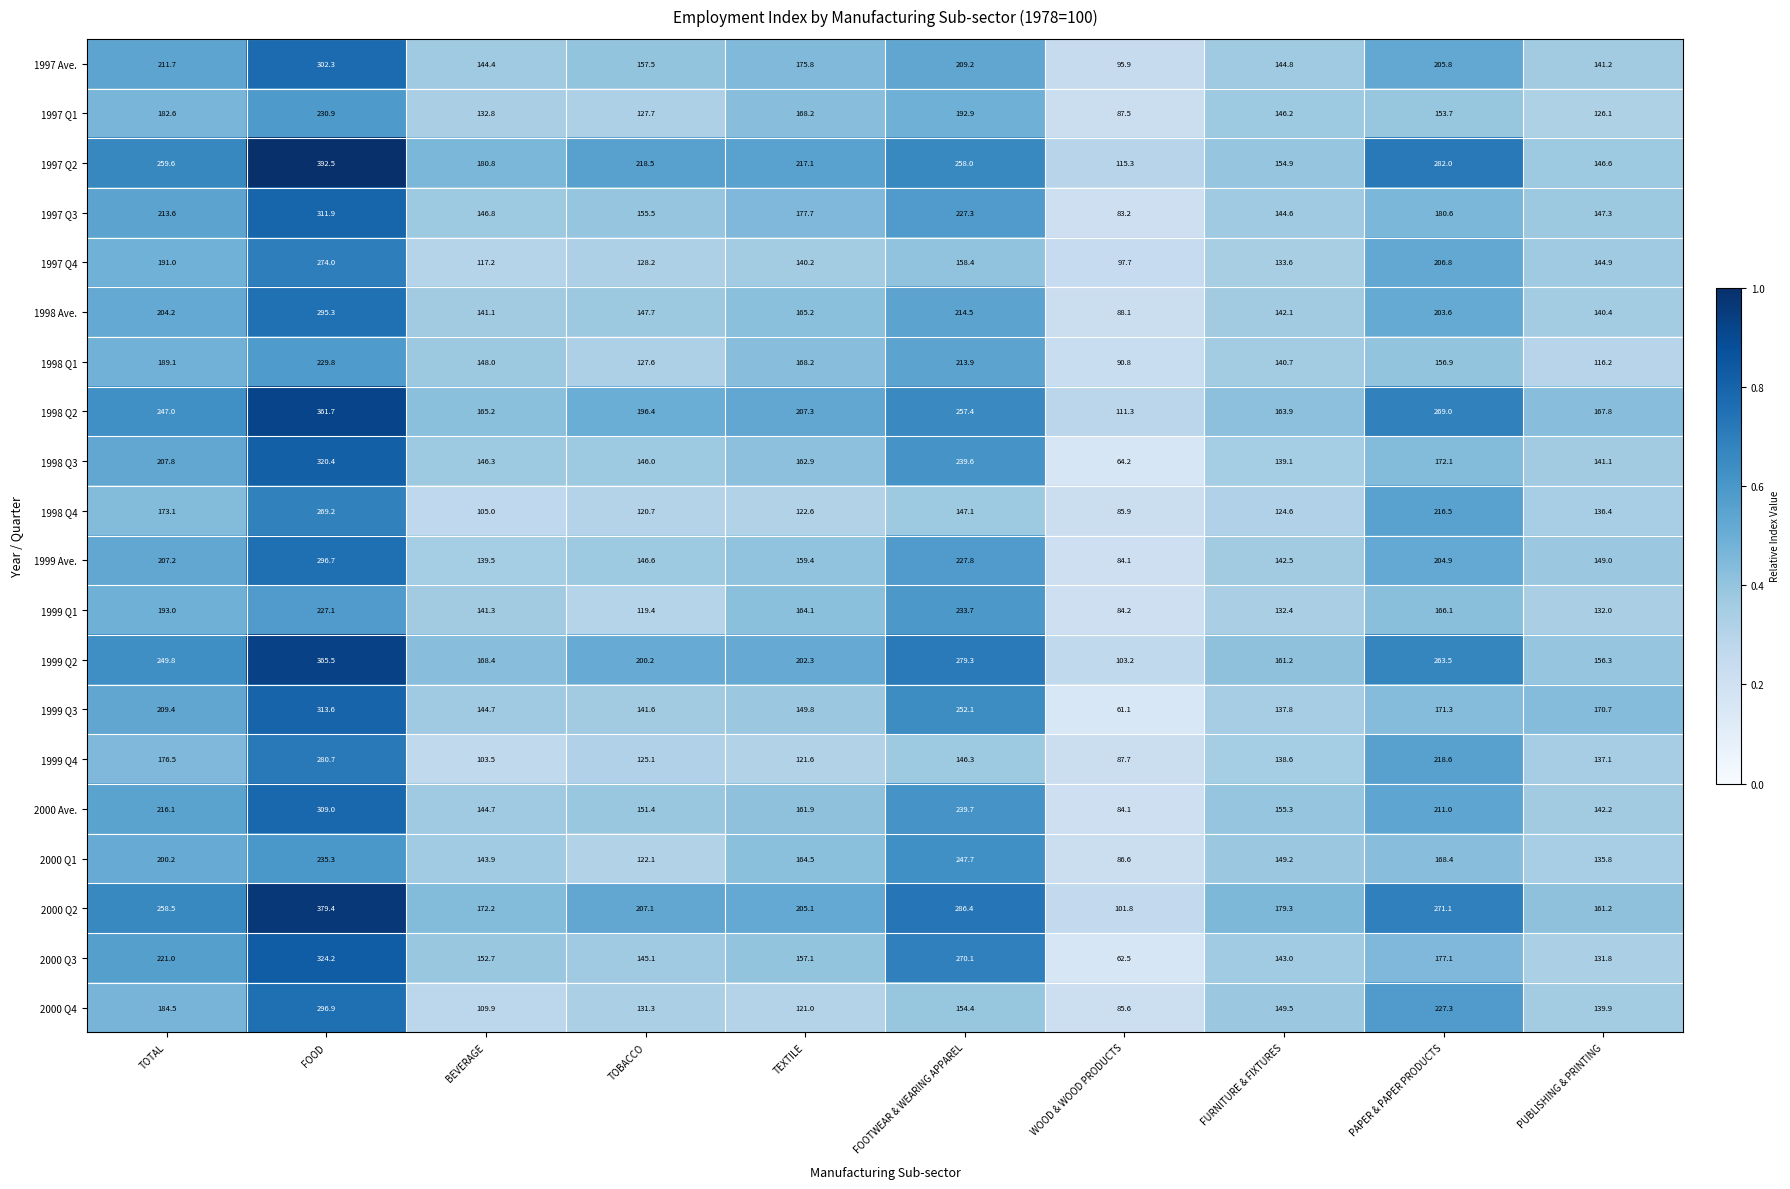

What is the approximate value of 1998 Ave. at TOBACCO?

147.7